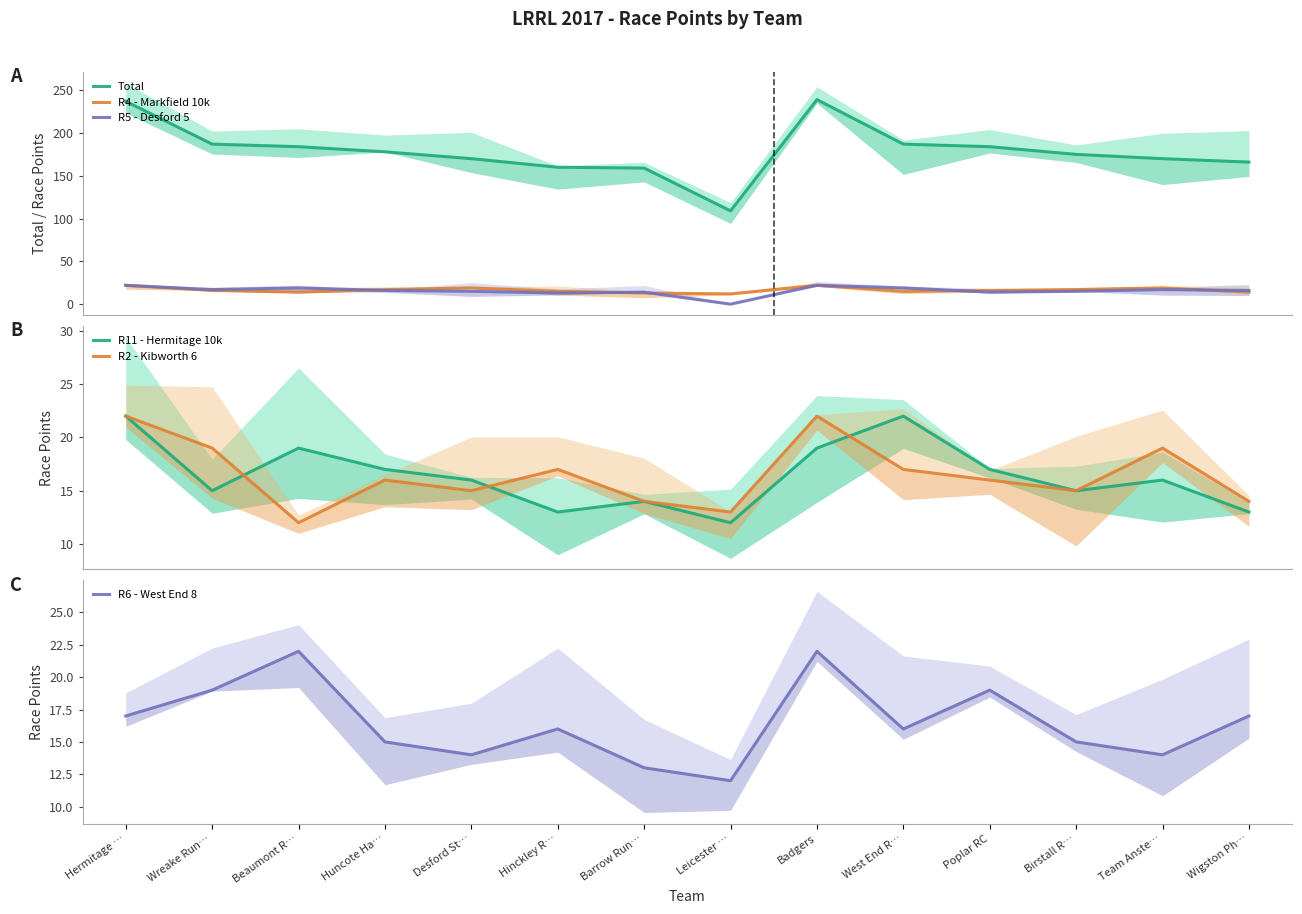

After their last crossing, which series has the higher values: R2 - Kibworth 6 or R5 - Desford 5?

R5 - Desford 5